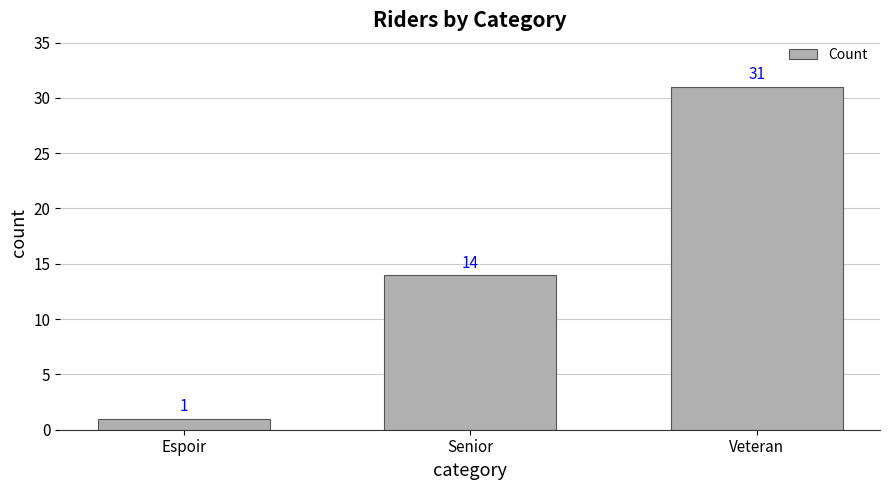

Approximately how many times larger is the value at Senior compared to Veteran?

0.5